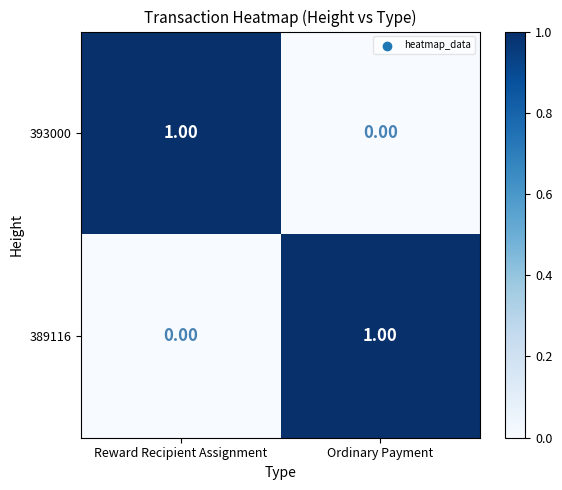

Where is 393000 nearest to the value 0?

Ordinary Payment